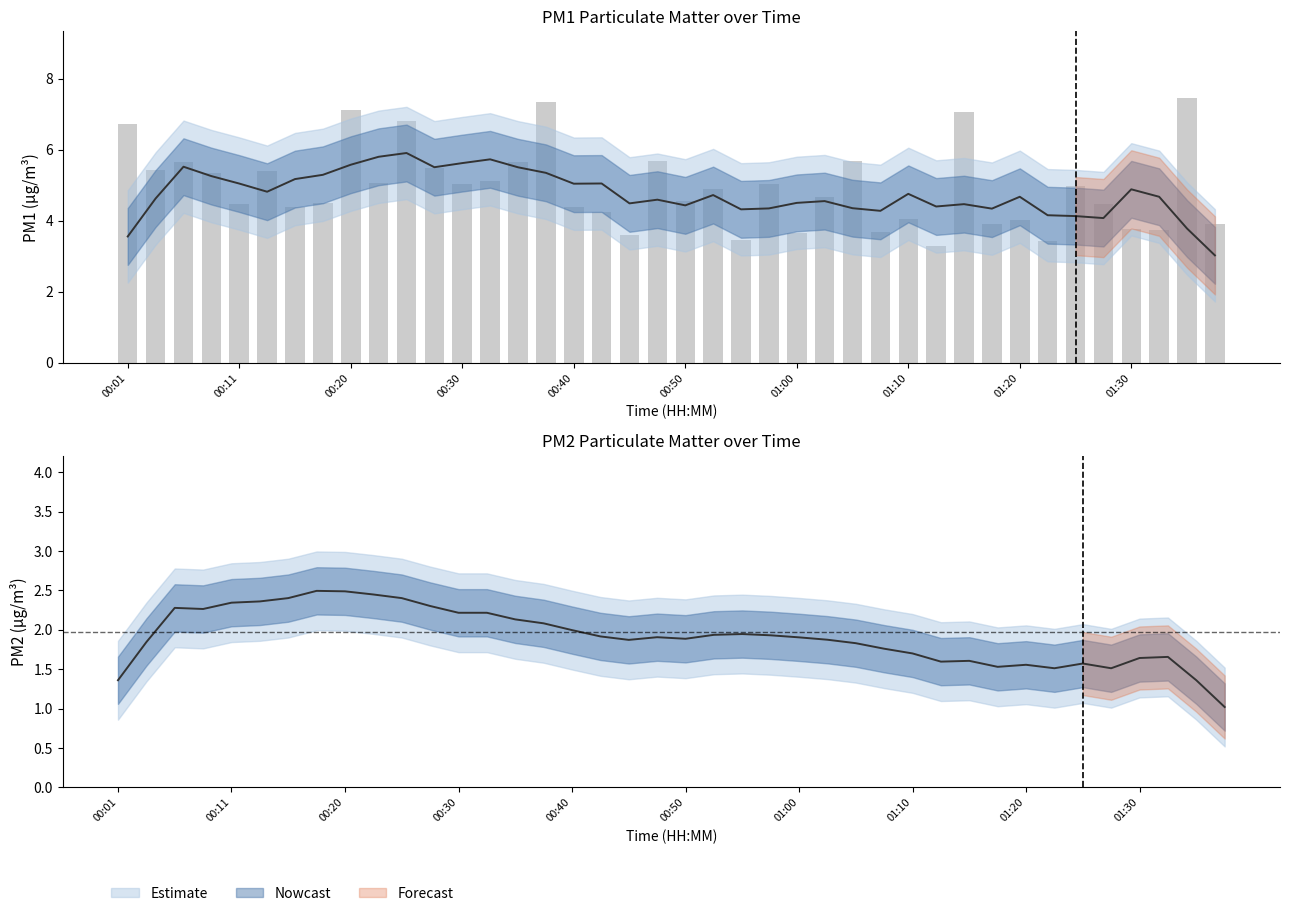

Are the bars grouped side by side (vs. stacked)?

No